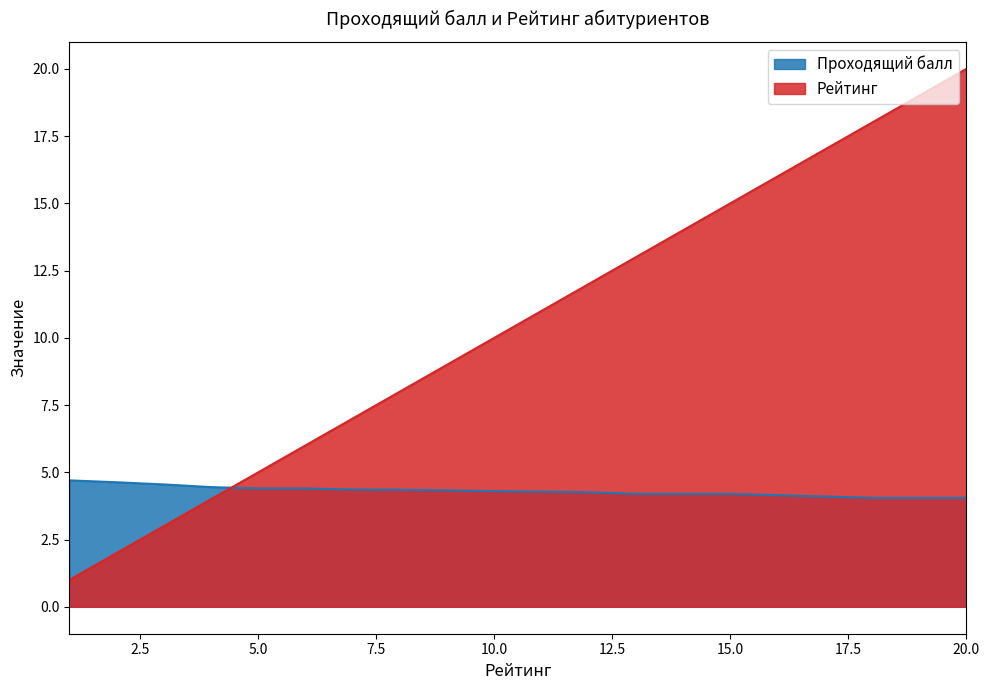

At which label is Рейтинг closest to 10?

10.0